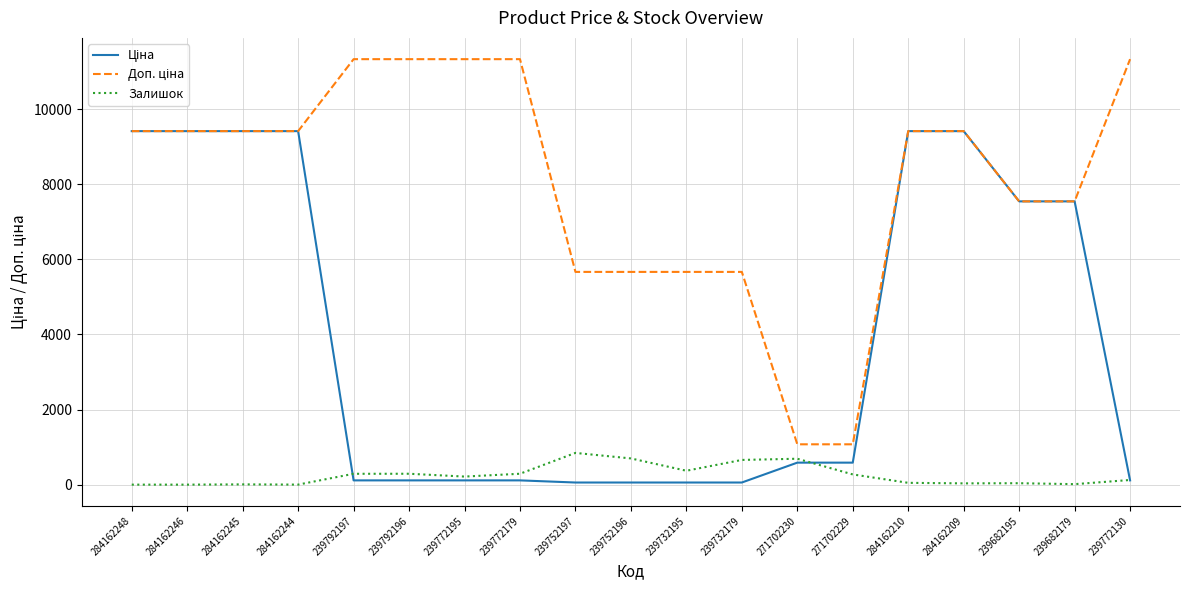

What is the greatest value displayed?

11334.0